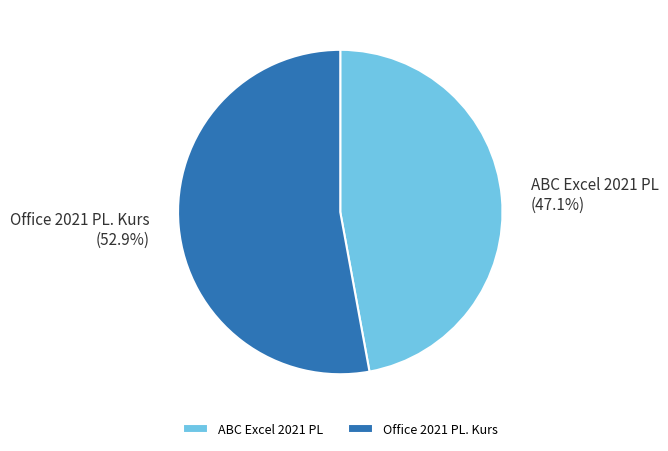

To the nearest percent, what is the combined percentage of Office 2021 PL. Kurs and ABC Excel 2021 PL?

100%